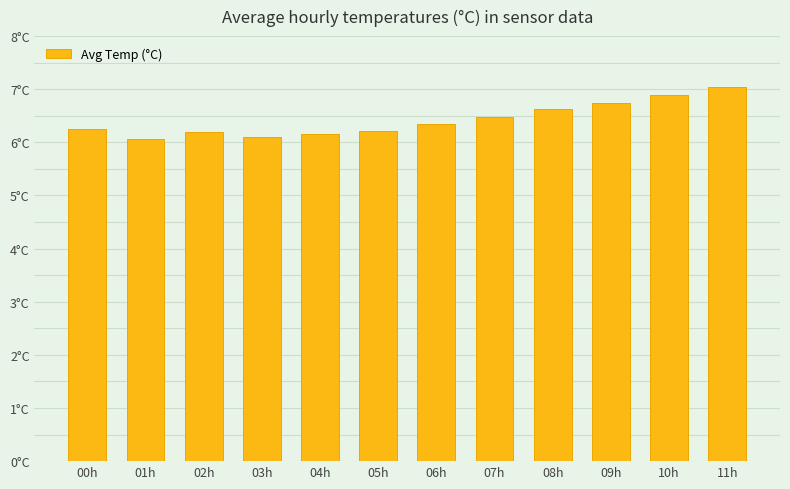

True or false: the data shows 6.2 at 05h.

True